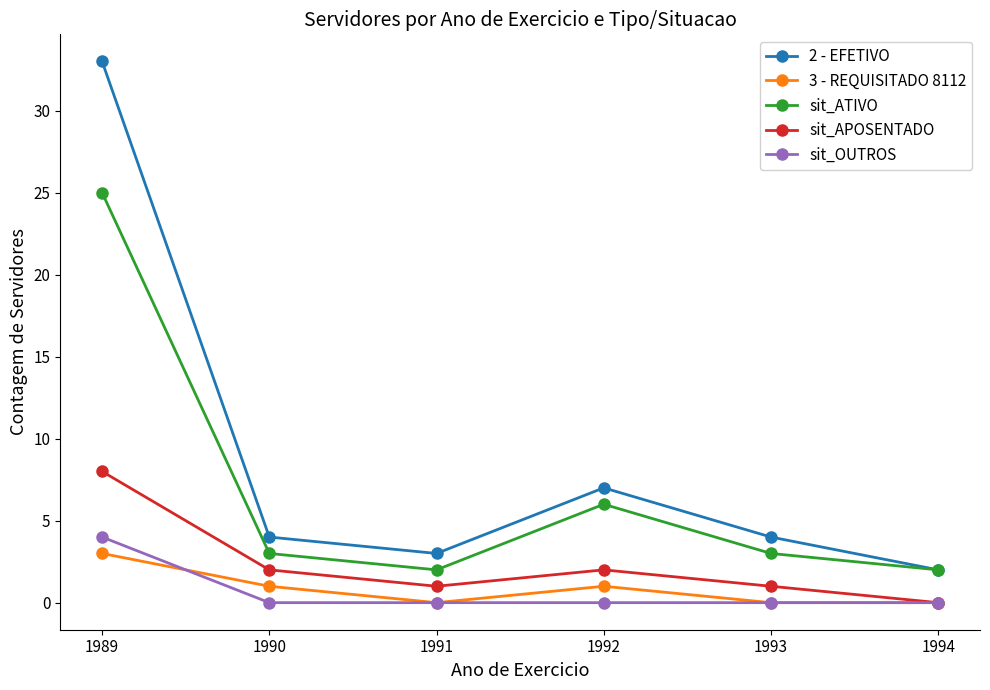

What are all the series names shown in the legend?

2 - EFETIVO, 3 - REQUISITADO 8112, sit_ATIVO, sit_APOSENTADO, sit_OUTROS